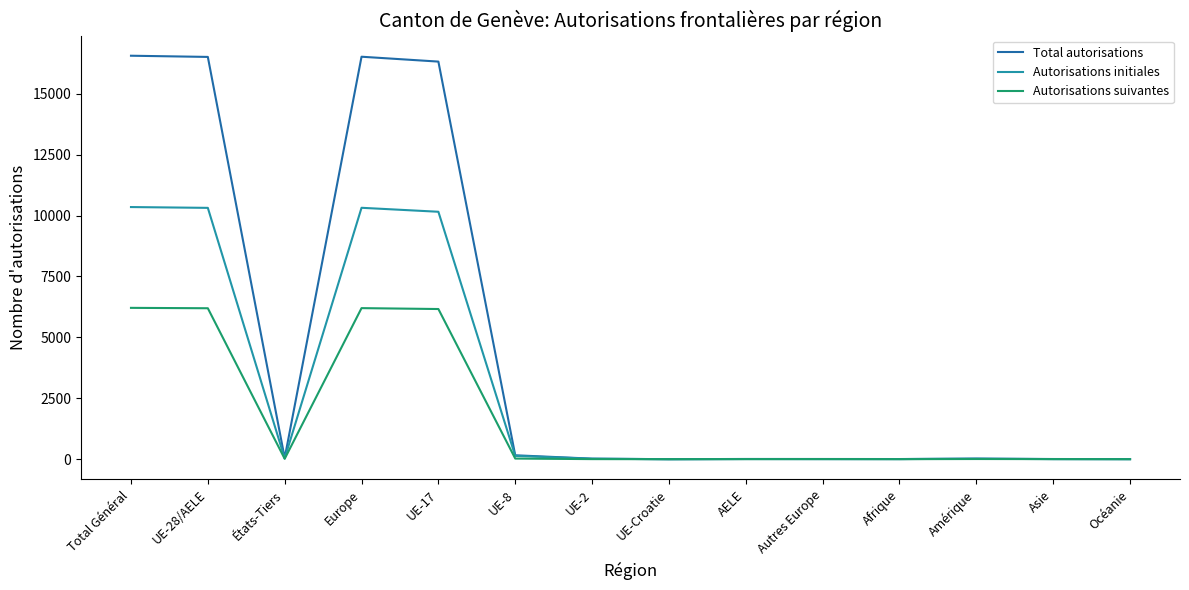

Which series has the largest total across all categories?

Total autorisations